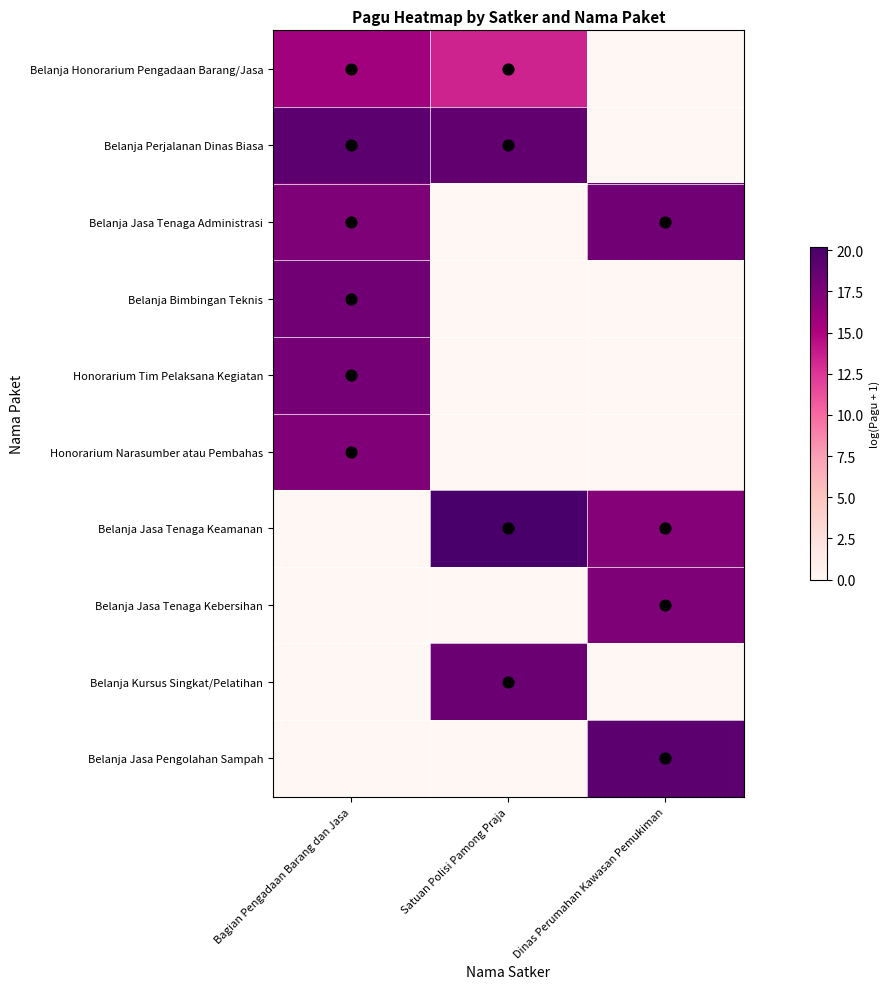

How many categories are shown in the chart?

3